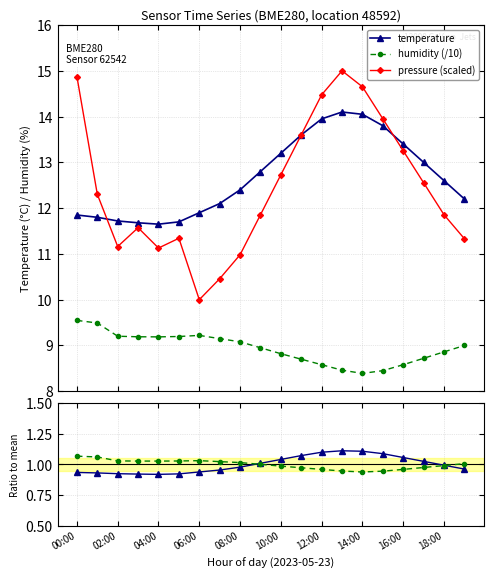

How many data points does each series have?

20